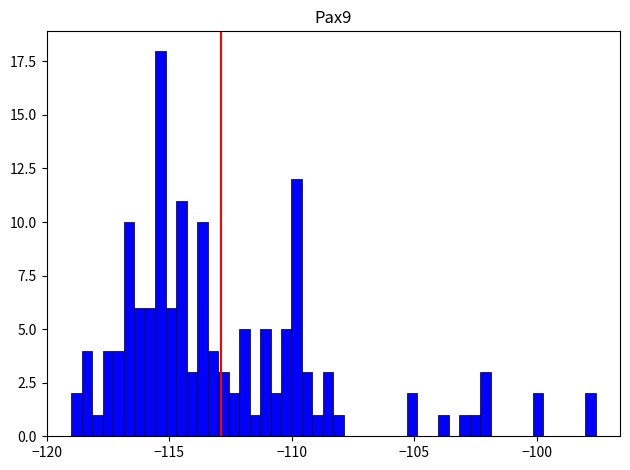

Read against the x-axis, roughly where is the centre of the tallest bar?

-115.5